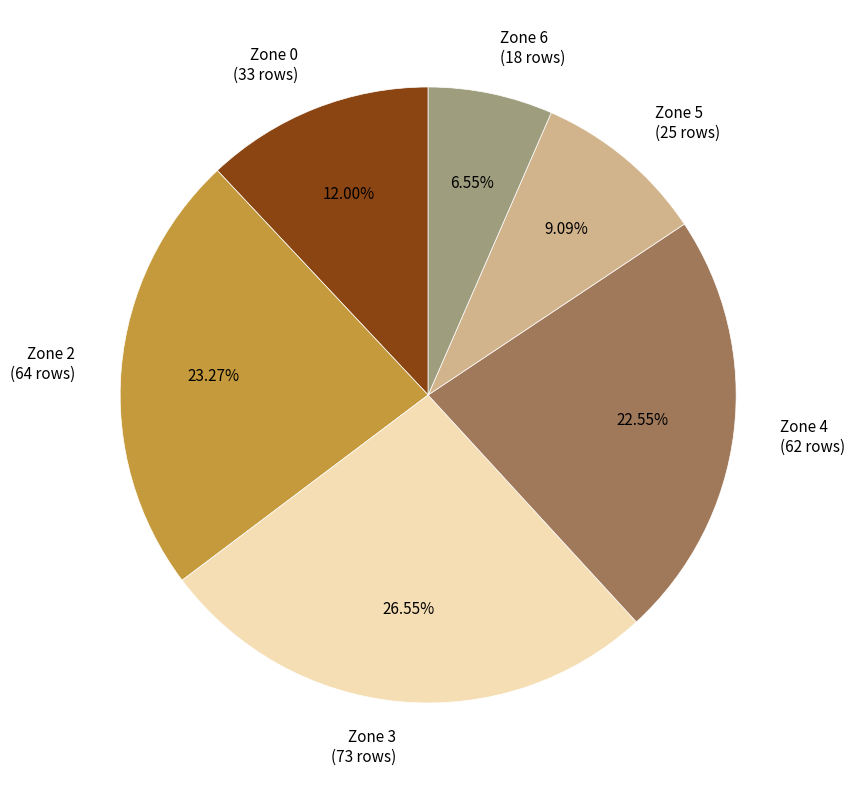

To the nearest percent, what is the difference between the largest and smallest slice percentages?

20%